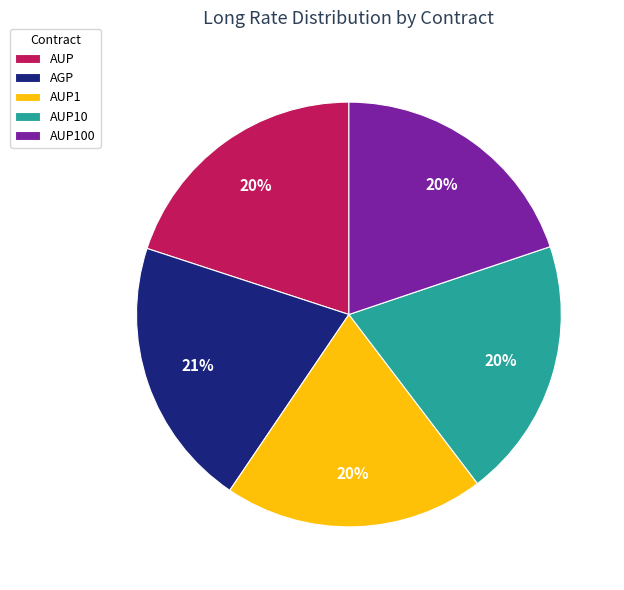

How many segments does this pie chart have?

5